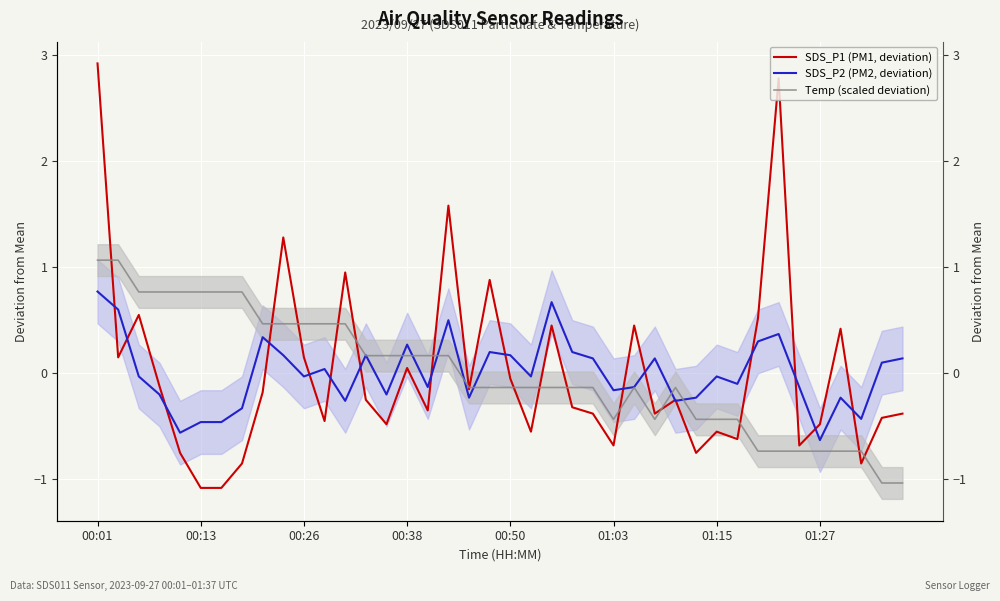

The value of SDS_P1 (PM1, deviation) at 17 is 2.5. True or false?

False